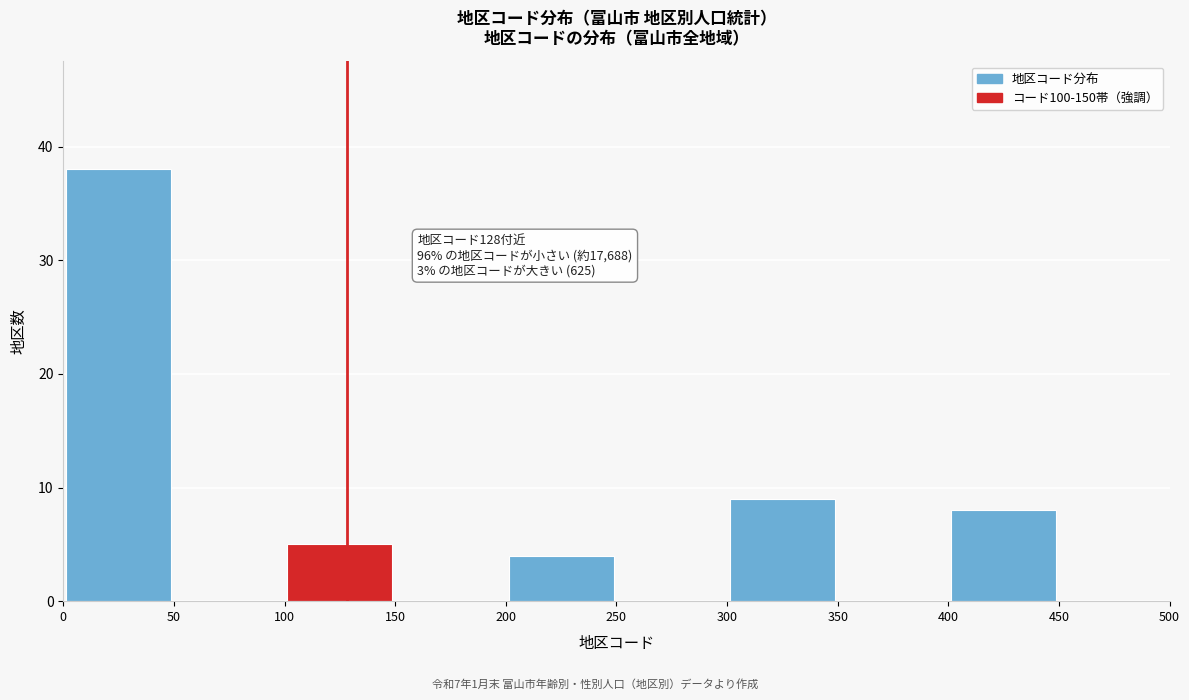

Over which range of the x-axis is the bar tallest?

0 to 50